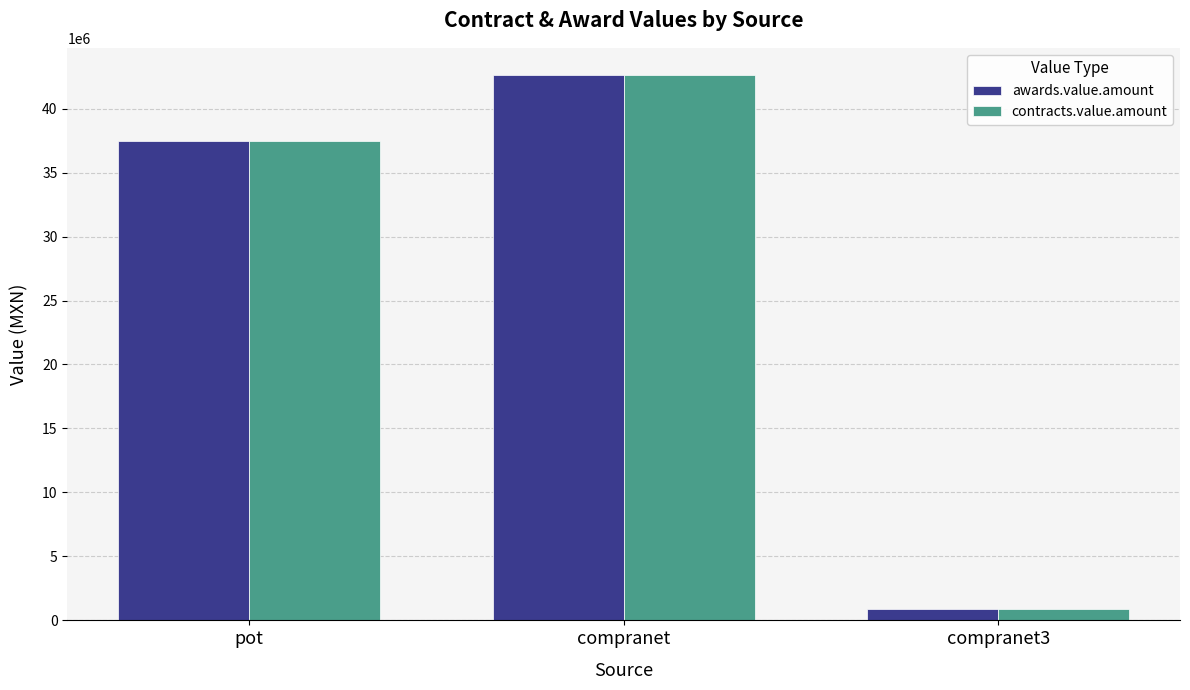

What is the sum of all contracts.value.amount values?

80984253.7